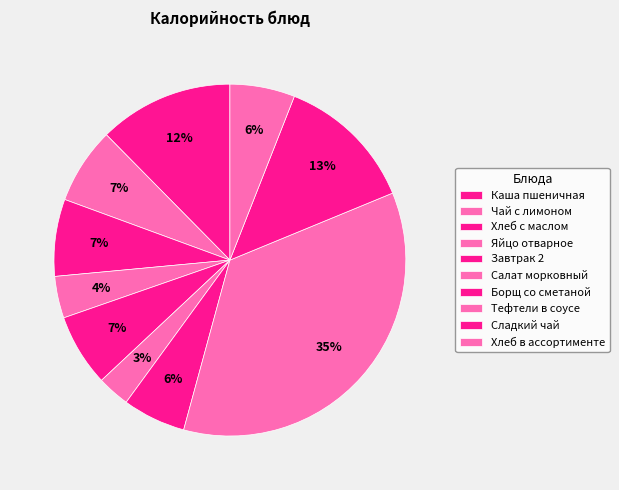

Does Чай с лимоном account for over 50% of the chart?

No